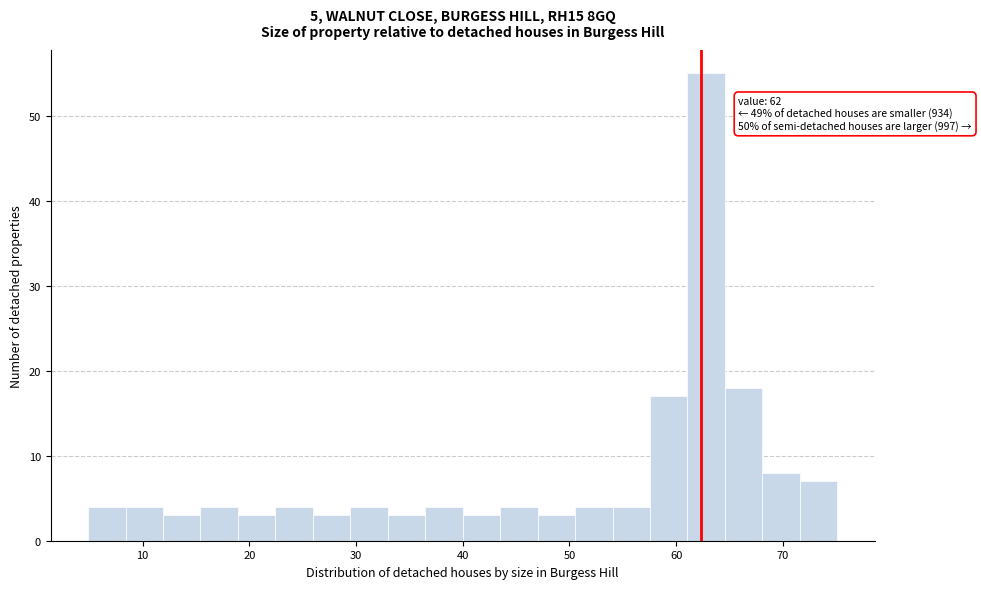

Read against the x-axis, roughly where is the centre of the tallest bar?

63